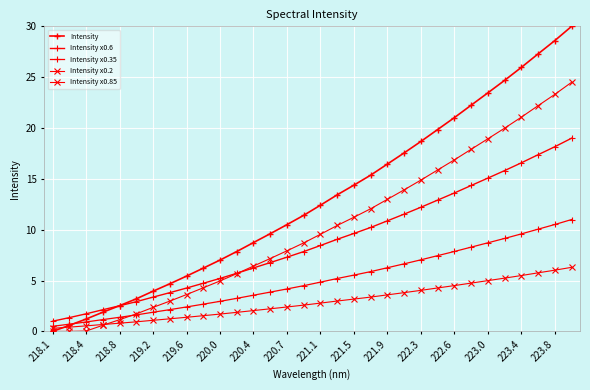

Is this an area chart (filled region under the line)?

No